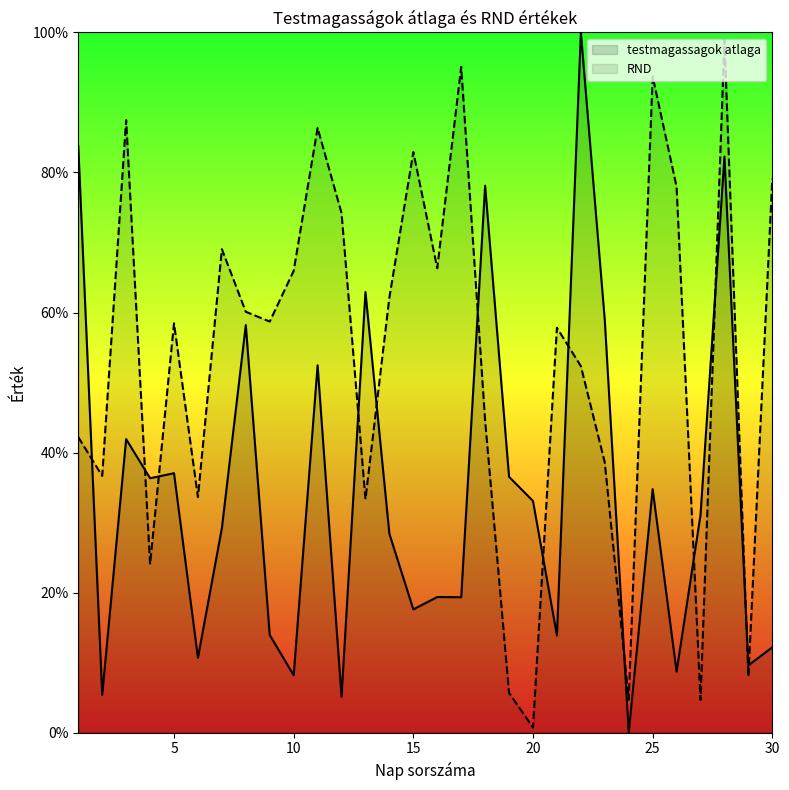

What is the average value of the testmagassagok atlaga series?

0.3